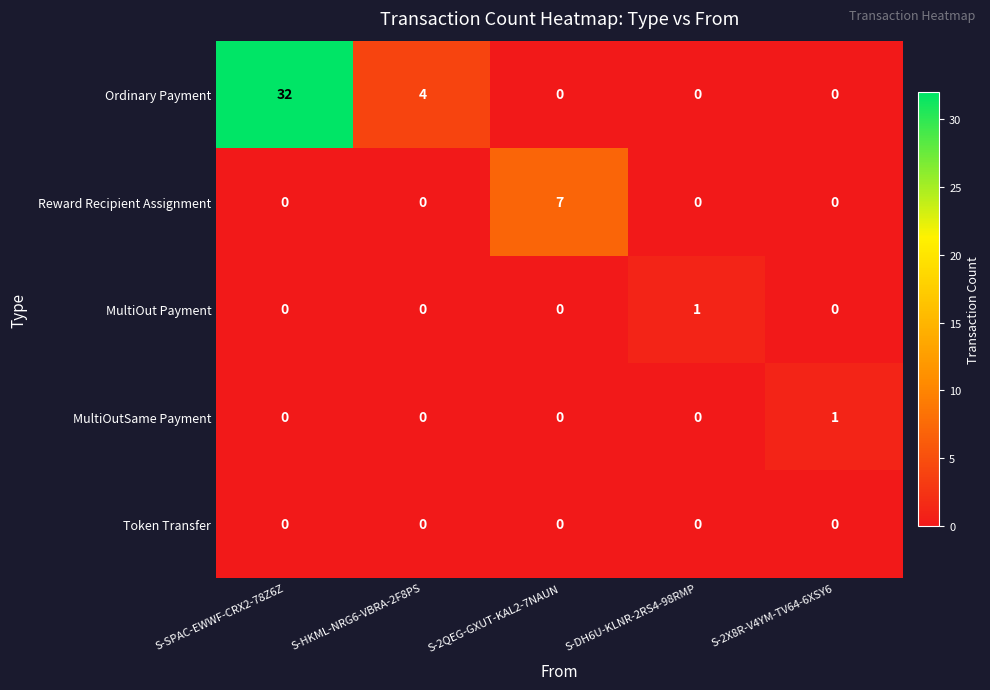

What is the difference between the highest and lowest values at S-2QEG-GXUT-KAL2-7NAUN?

7